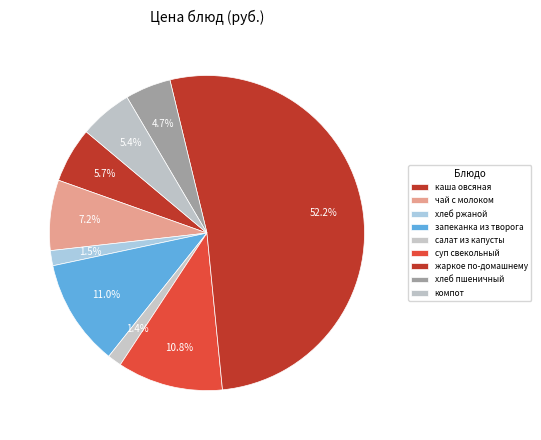

How many slices are in this pie chart?

9